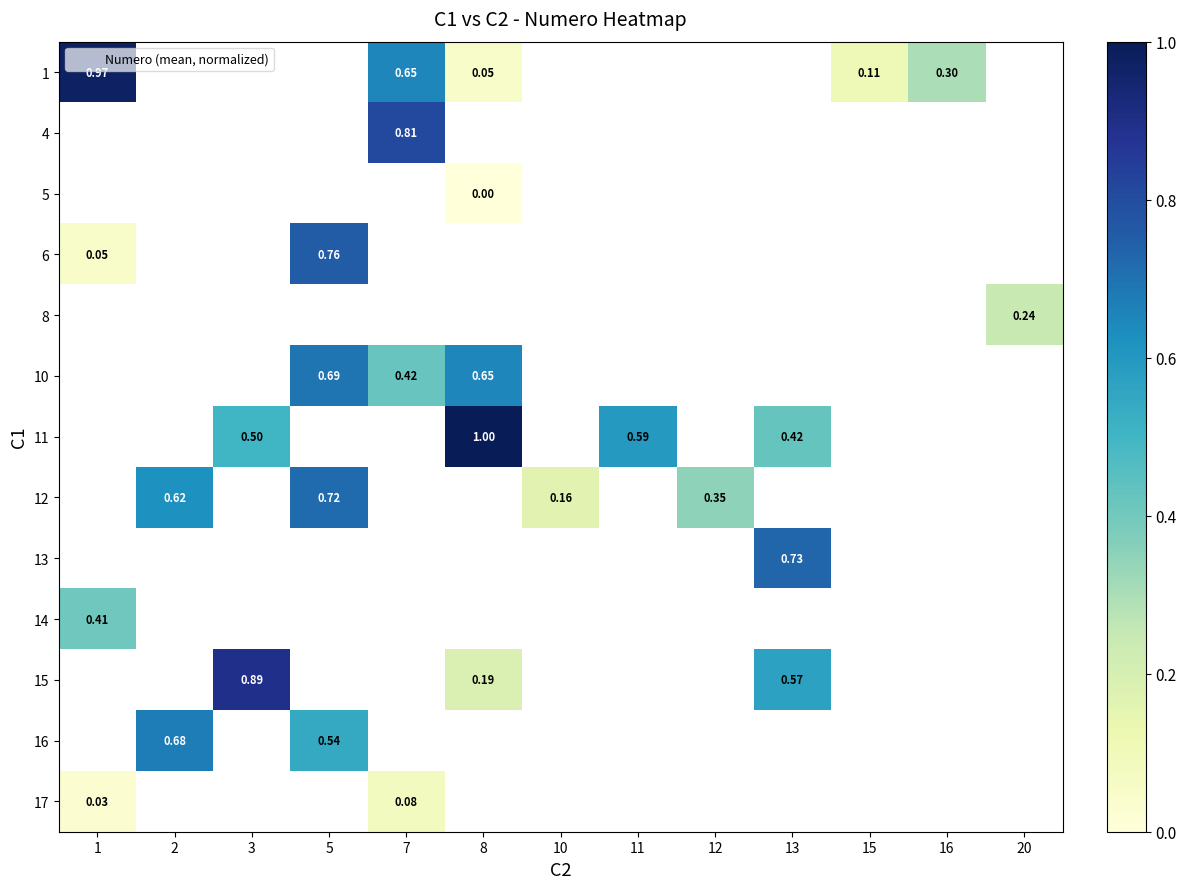

At how many categories does at least one series exceed 0?

13